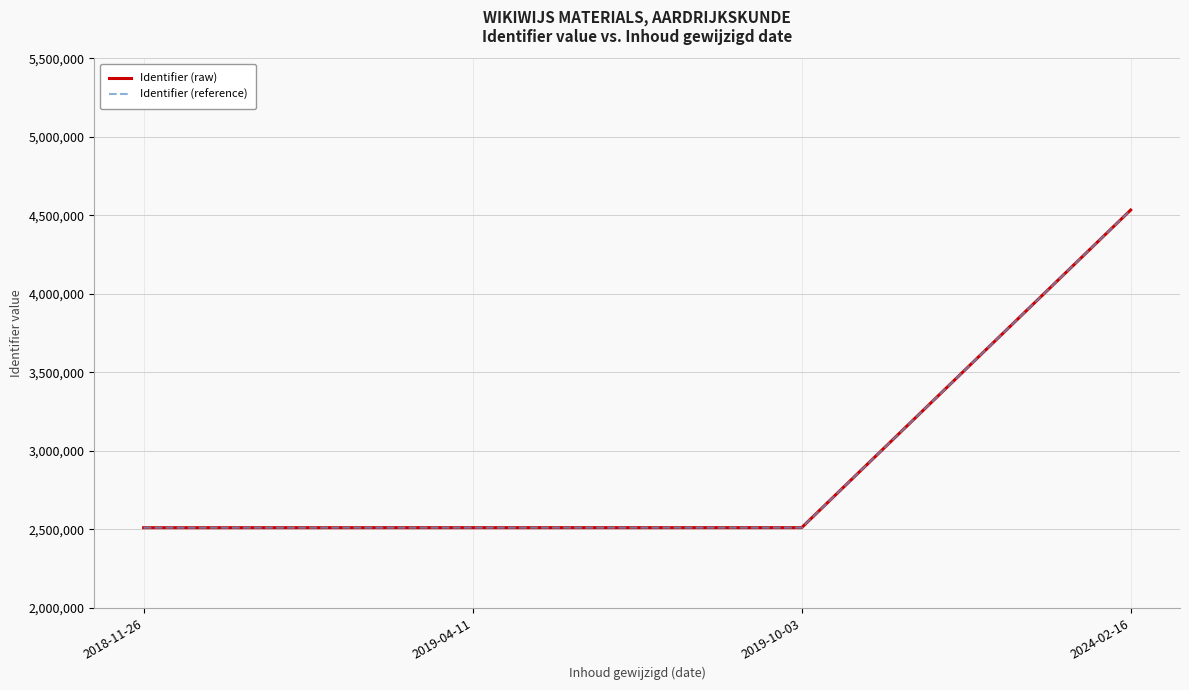

At 2018-11-26, list the series in order from smallest to largest.

Identifier (raw), Identifier (reference)